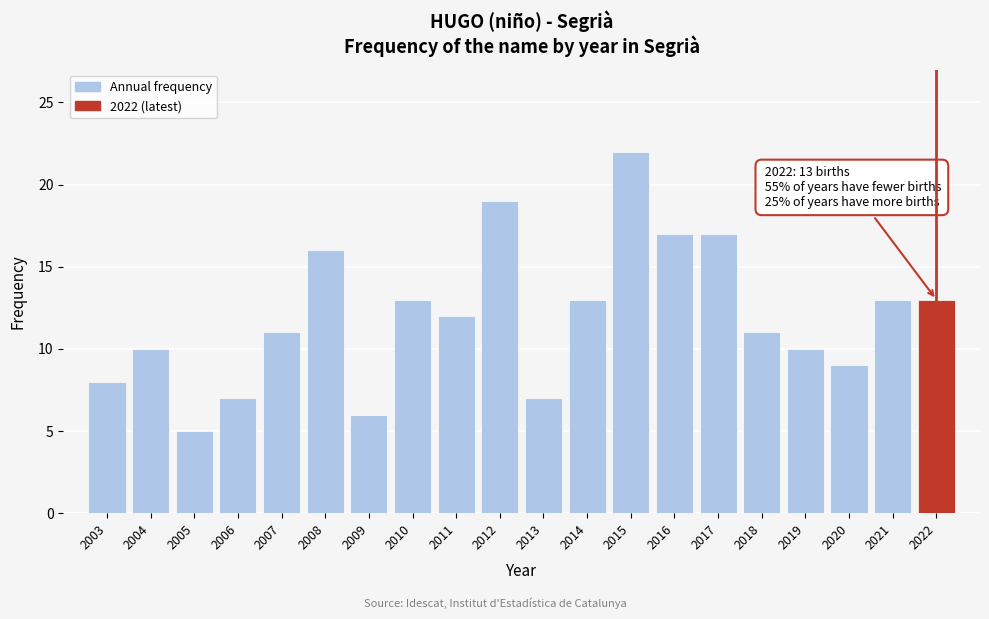

Reading left to right, list all the values displayed in this chart.

2003=8	2004=10	2005=5	2006=7	2007=11	2008=16	2009=6	2010=13	2011=12	2012=19	2013=7	2014=13	2015=22	2016=17	2017=17	2018=11	2019=10	2020=9	2021=13	2022=13